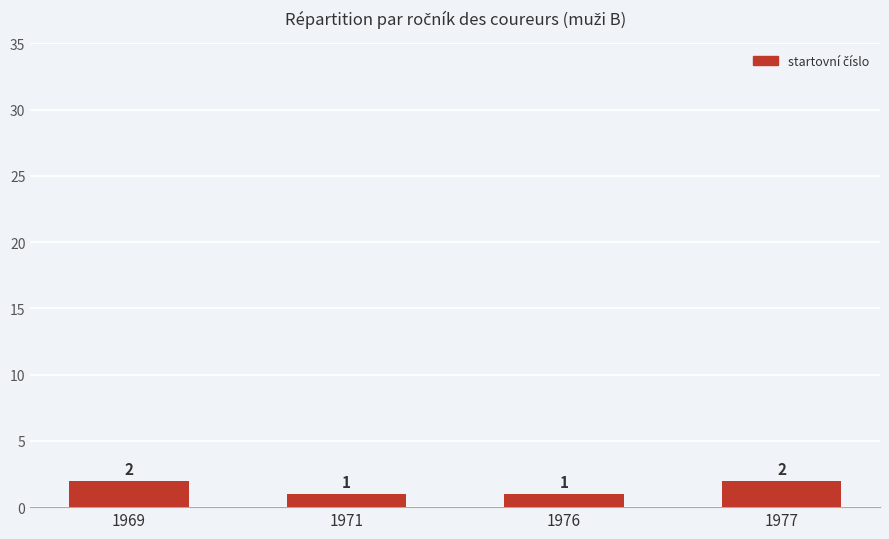

What is the difference between the second highest and minimum values?

1